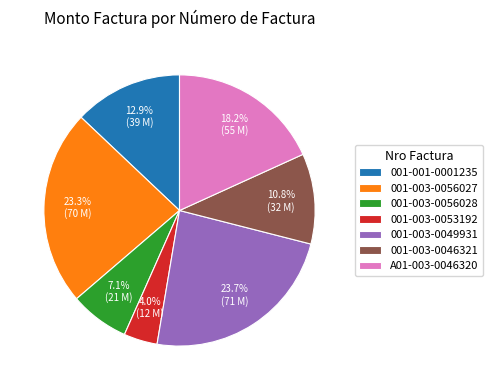

To the nearest percent, what percentage of the pie is 001-003-0056028?

7%